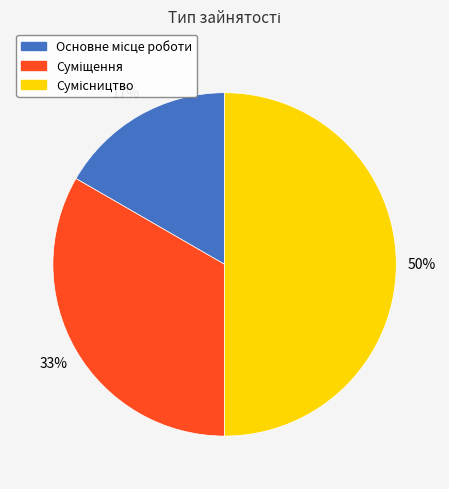

To the nearest percent, what is the average slice percentage?

33%